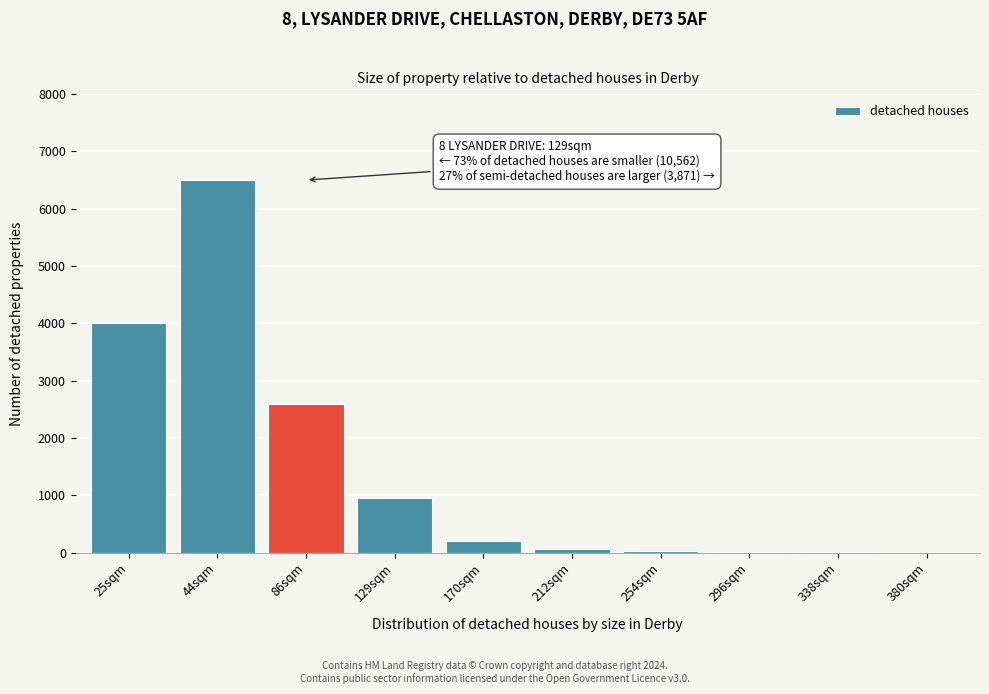

True or false: the data shows 8 at 296sqm.

True